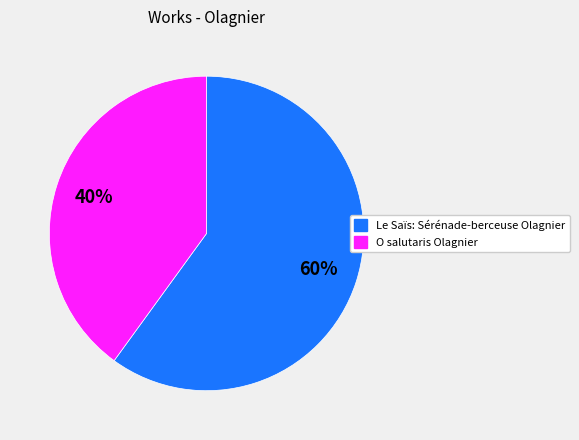

To the nearest percent, what percentage of the pie is Le Saïs: Sérénade-berceuse Olagnier?

60%